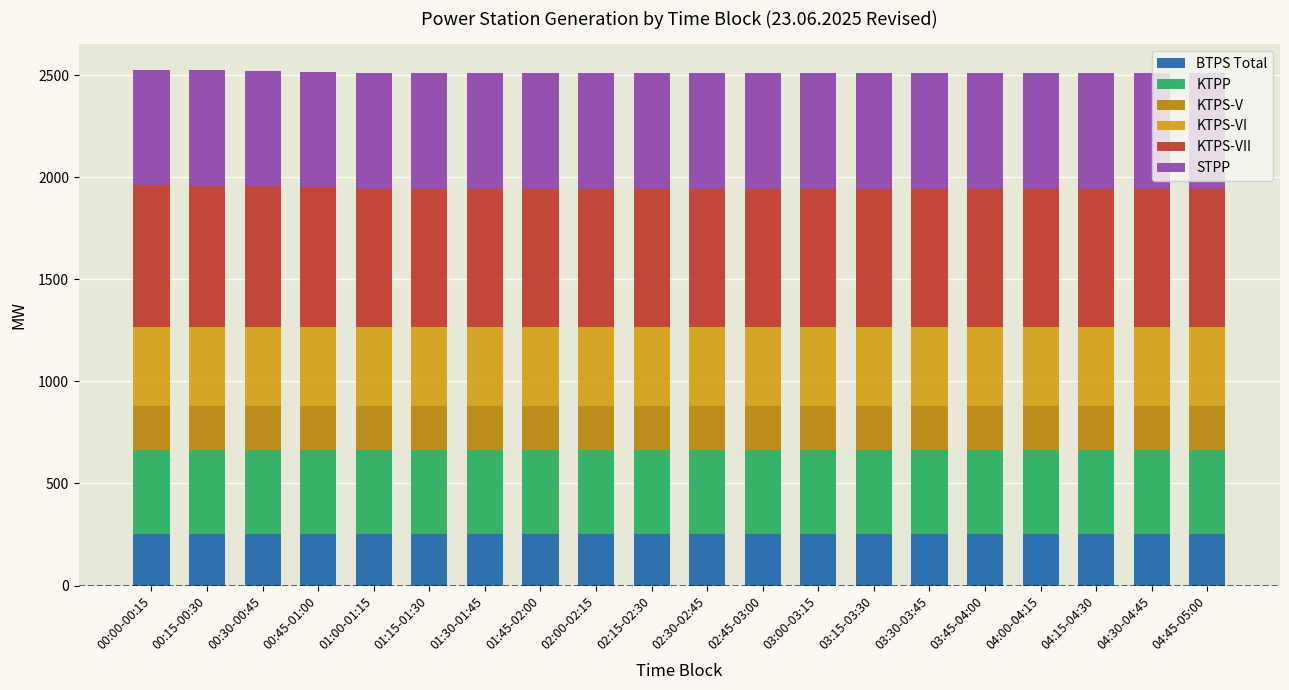

The value of BTPS Total at 00:00-00:15 is 250.0. True or false?

True